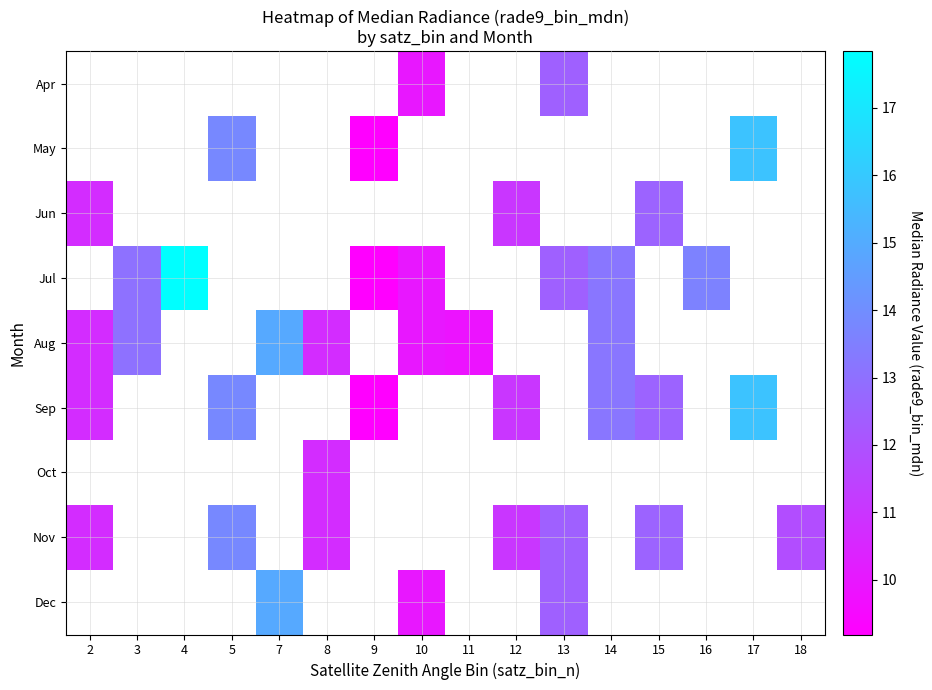

The Jun series shows 16.4 at 15. True or false?

False